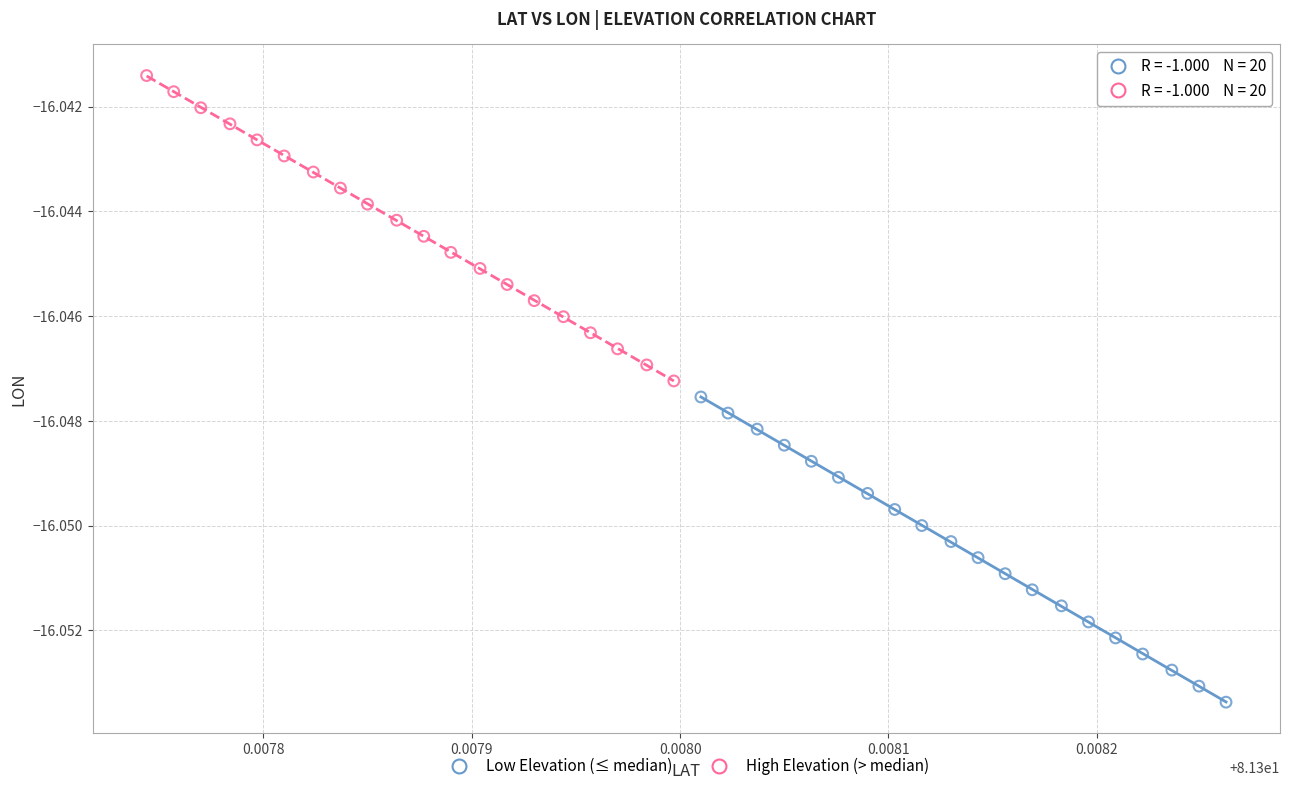

Which series reaches the minimum Y coordinate?

Low Elevation (≤ median)